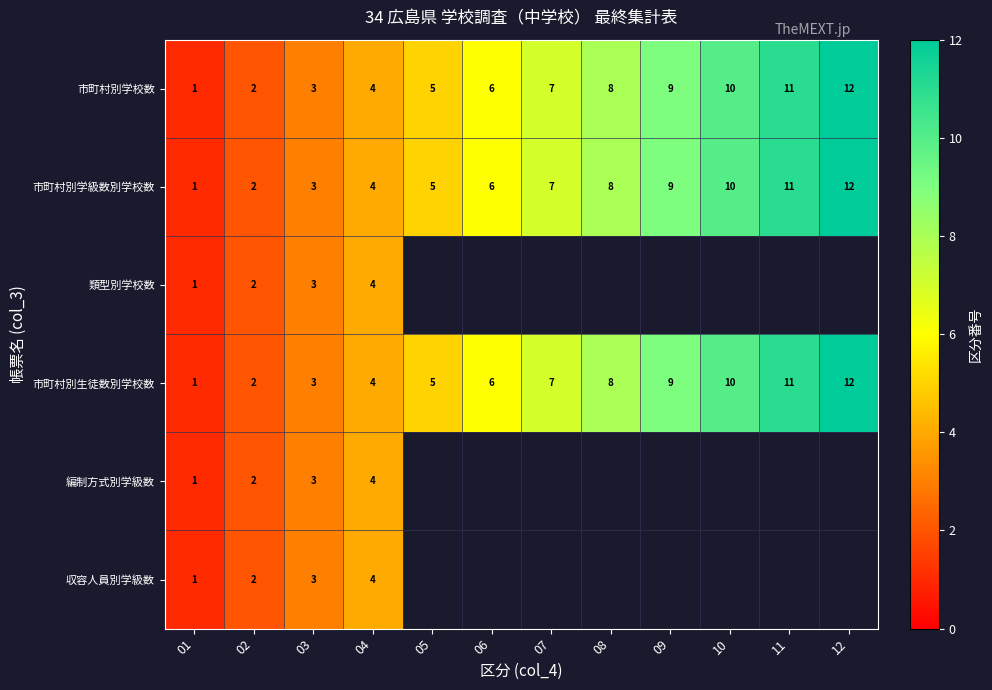

Between 09 and 03, which is larger?

09